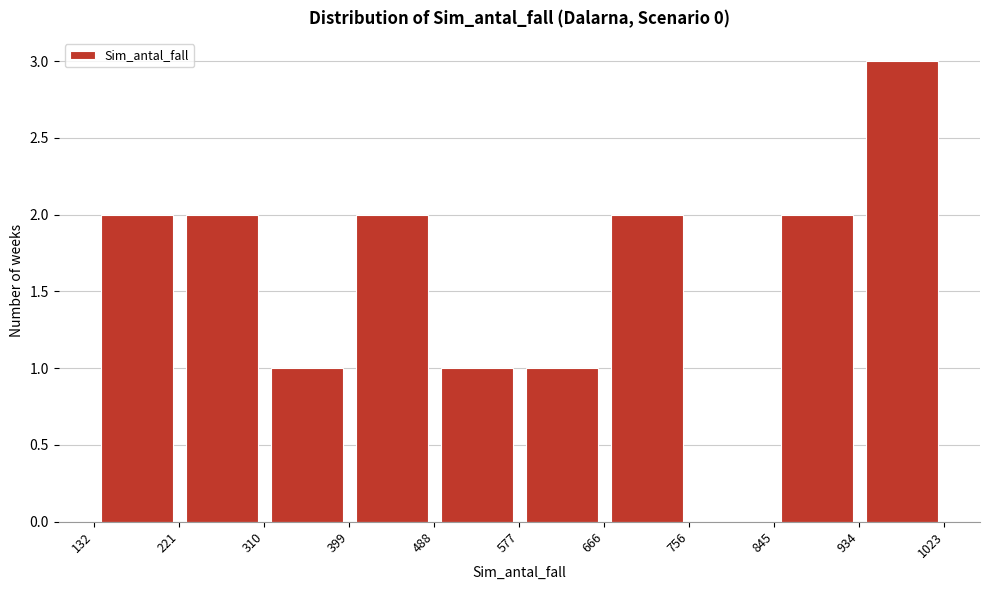

How tall is the bar that spans 399 to 488 on the x-axis? The values are not printed on the chart, so give them approximately, as read against the axis.

2